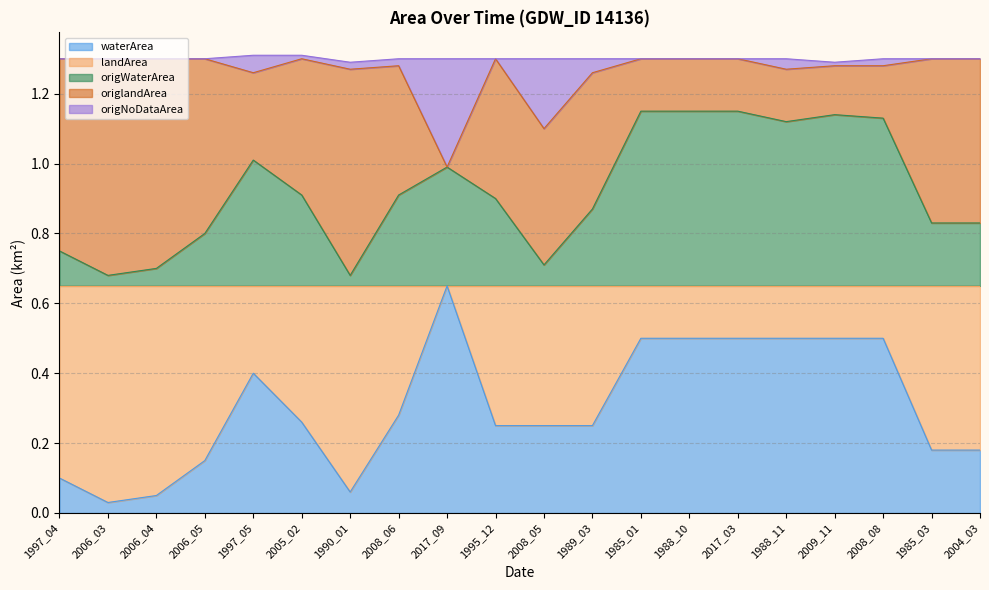

Which series has the largest range (max minus min)?

waterArea